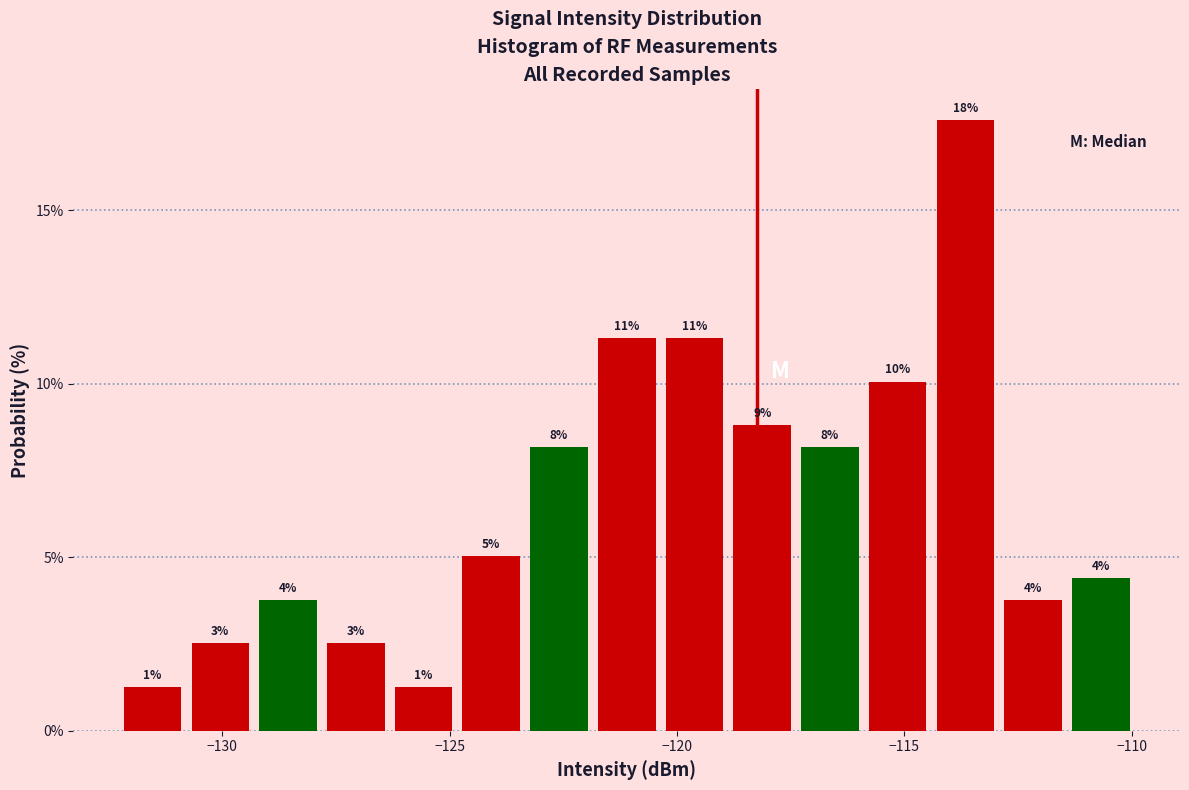

Around what value on the x-axis is the tallest bar? Give the approximate position of its centre, as read against the axis.

-113.5